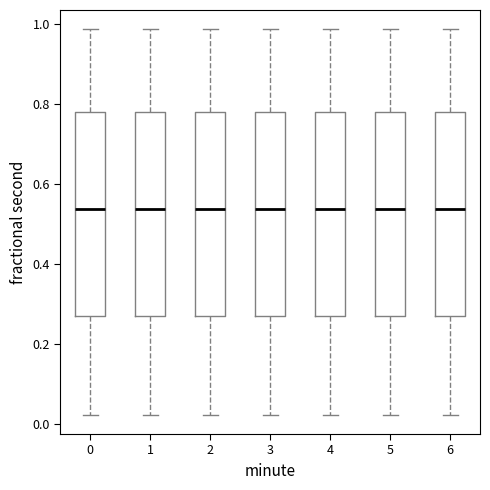

Reading left to right, read every box against the y-axis: the position of its median line, the range the box covers, and the ends of its whiskers. The values are not printed on the chart, so give them approximately, as read against the axis.

0: median 0.54, box 0.26 to 0.78, whiskers 0.02 to 0.98
1: median 0.54, box 0.26 to 0.78, whiskers 0.02 to 0.98
2: median 0.54, box 0.26 to 0.78, whiskers 0.02 to 0.98
3: median 0.54, box 0.26 to 0.78, whiskers 0.02 to 0.98
4: median 0.54, box 0.26 to 0.78, whiskers 0.02 to 0.98
5: median 0.54, box 0.26 to 0.78, whiskers 0.02 to 0.98
6: median 0.54, box 0.26 to 0.78, whiskers 0.02 to 0.98